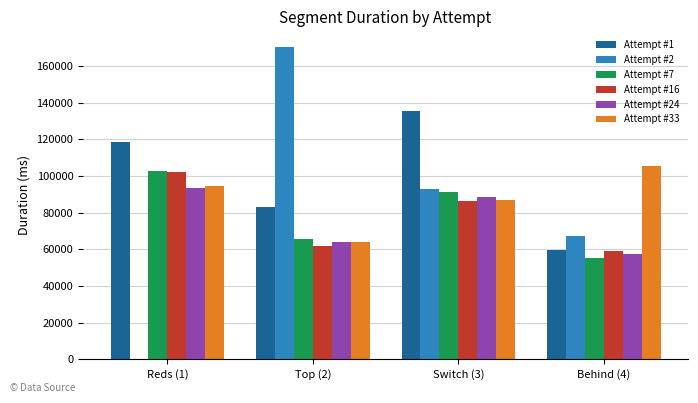

How many Attempt #7 values are between 65592 and 102862?

3